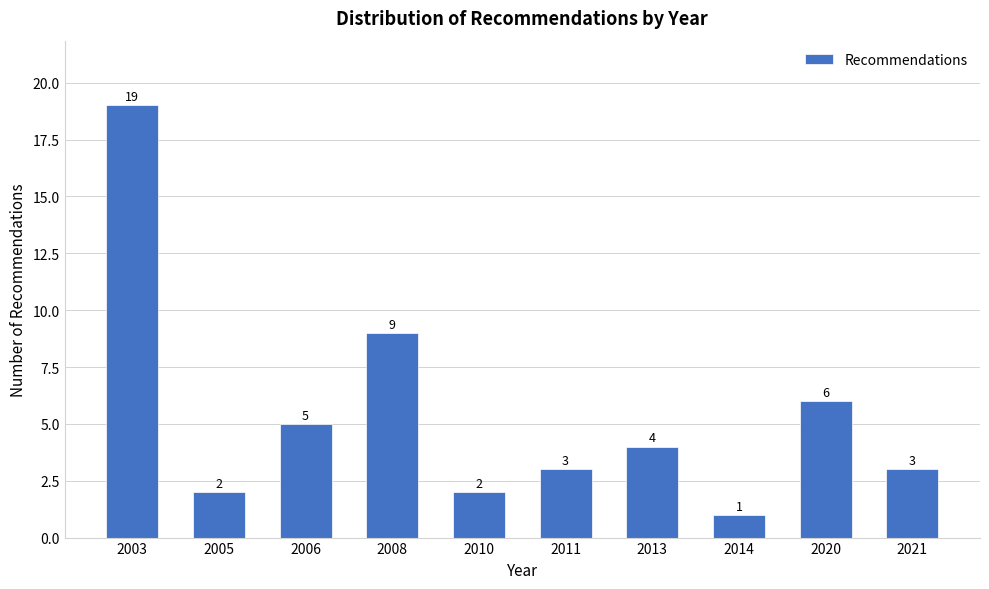

Reading left to right, extract all data points from this chart.

2003=19	2005=2	2006=5	2008=9	2010=2	2011=3	2013=4	2014=1	2020=6	2021=3